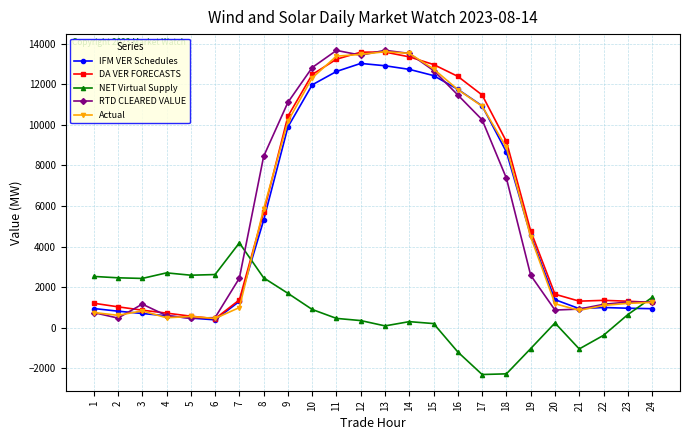

Where do NET Virtual Supply and IFM VER Schedules first cross each other?

7 and 8